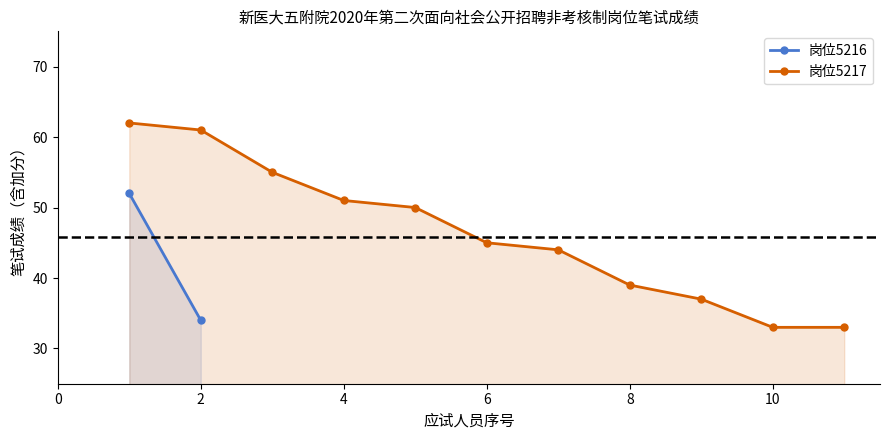

The 岗位5217 series shows 61 at 2. True or false?

True